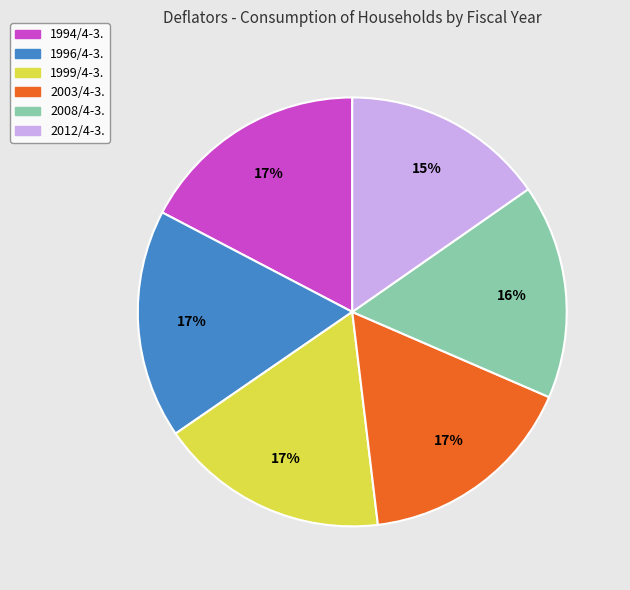

Approximately how many times larger is the value at 1994/4-3. compared to 2012/4-3.?

1.1